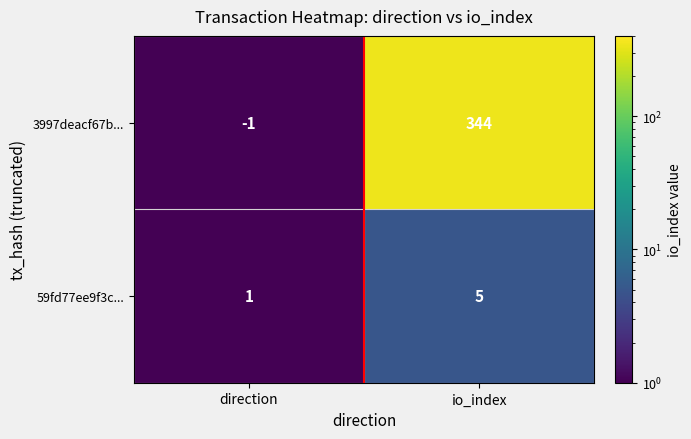

What is the total value across all series at io_index?

349